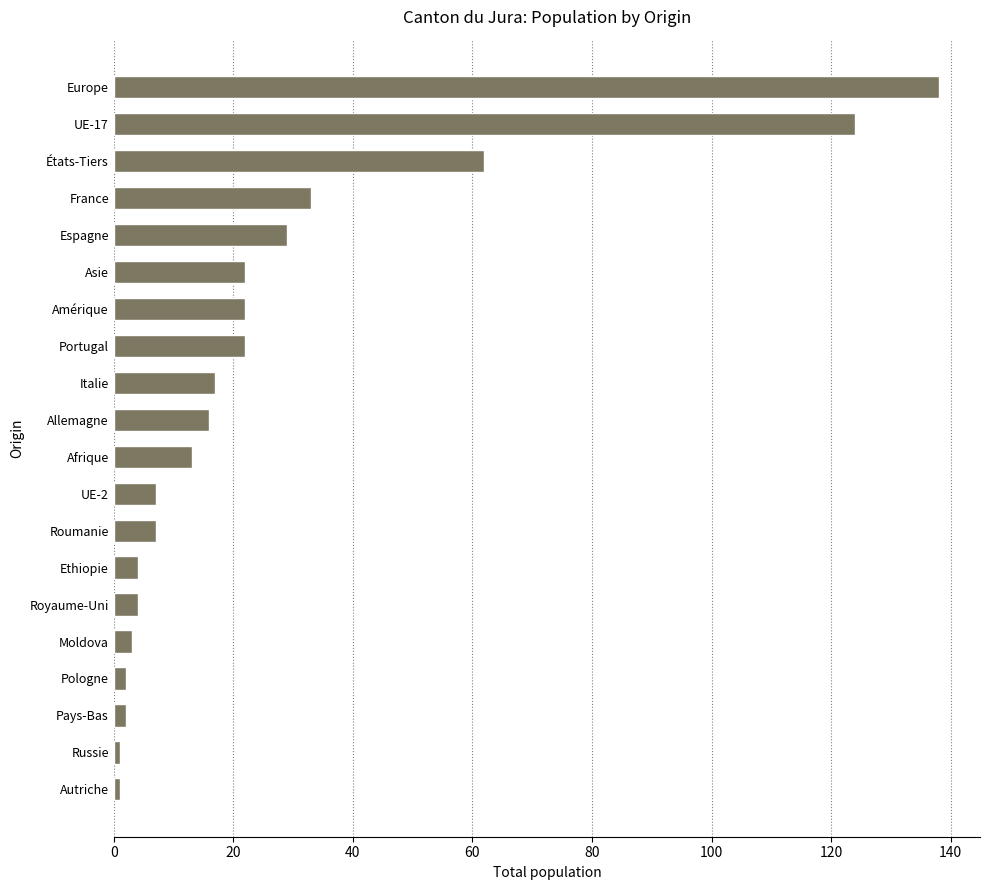

What is the average value?

26